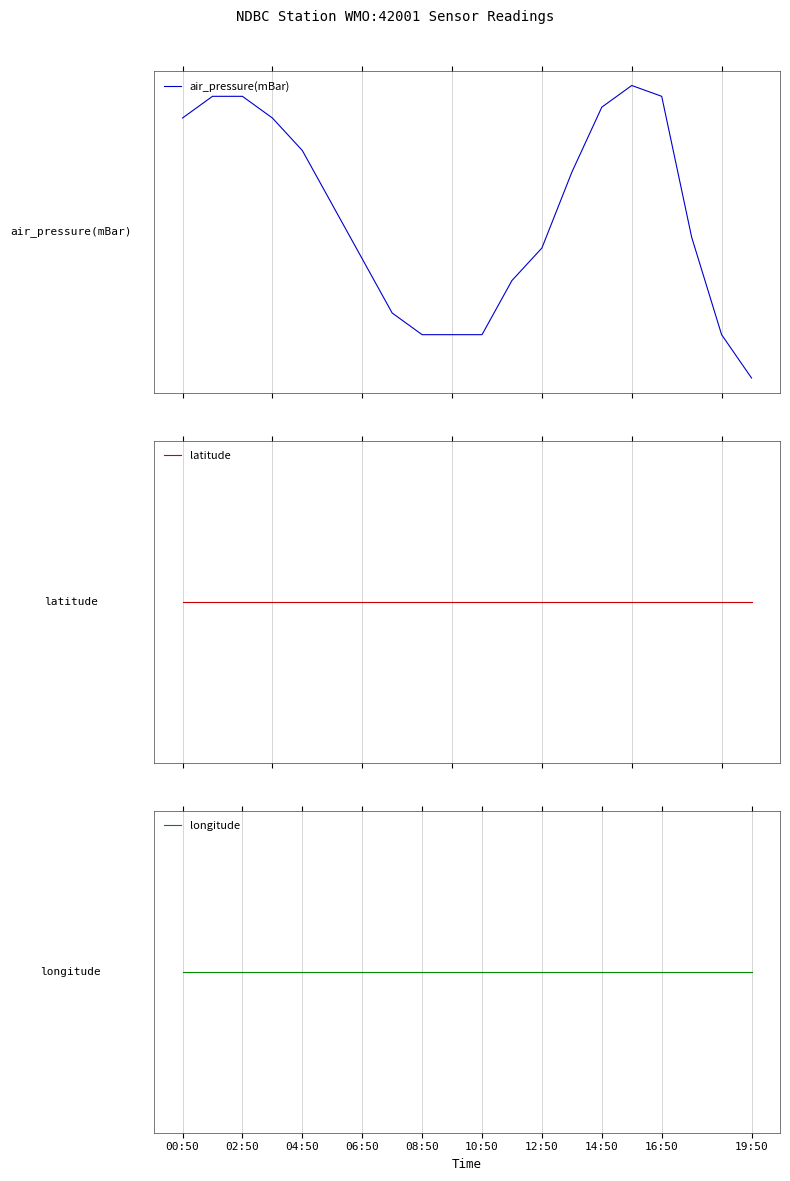

What is the maximum value shown in the chart?

1.2